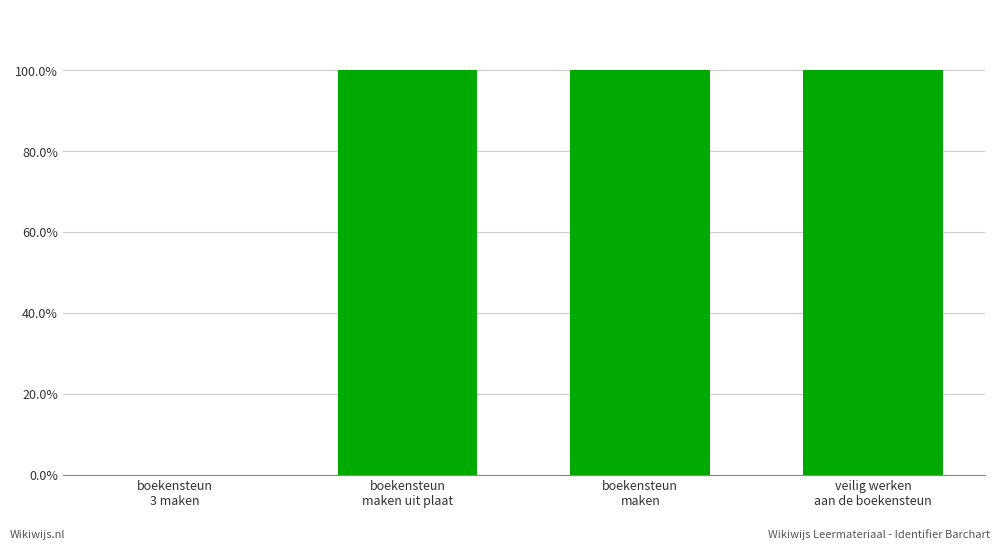

List the labels in order of value, smallest first.

boekensteun
3 maken, boekensteun
maken uit plaat, boekensteun
maken, veilig werken
aan de boekensteun